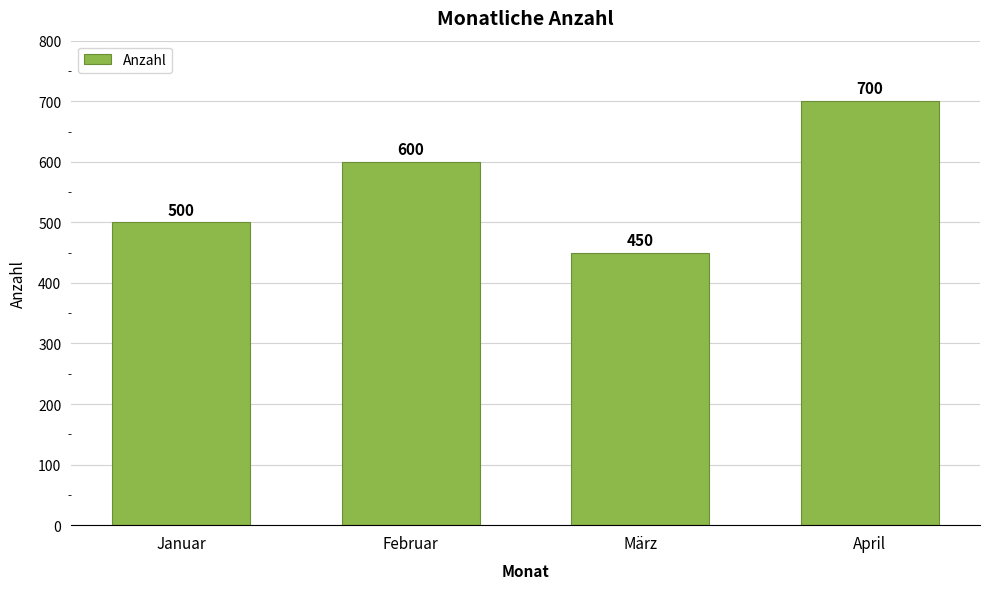

Count the number of categories in the chart.

4